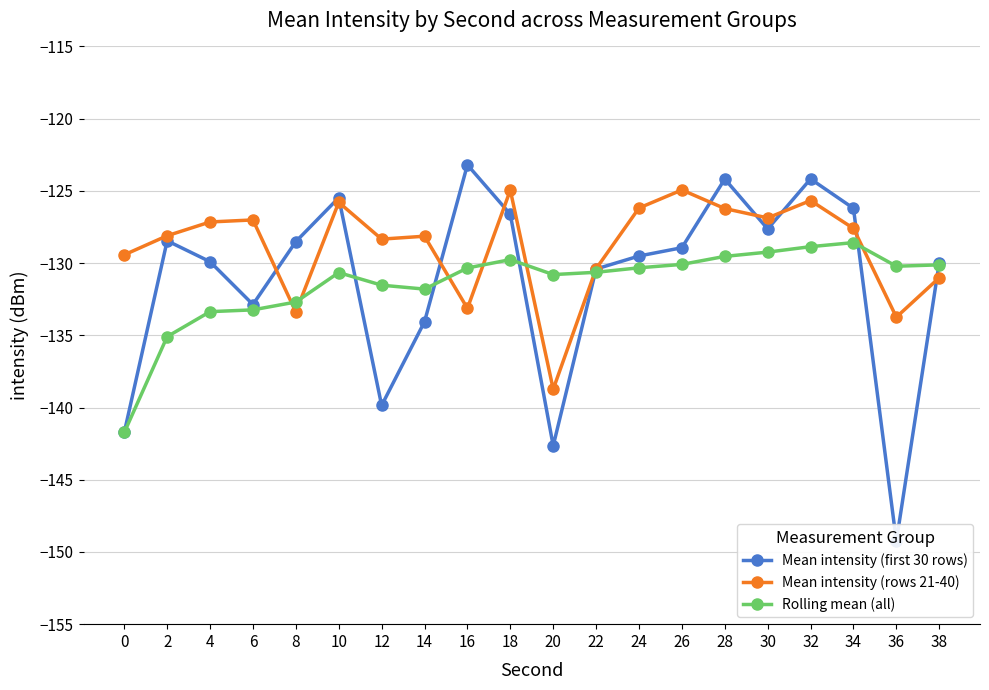

Where is the first local minimum for Mean intensity (rows 21-40)?

8